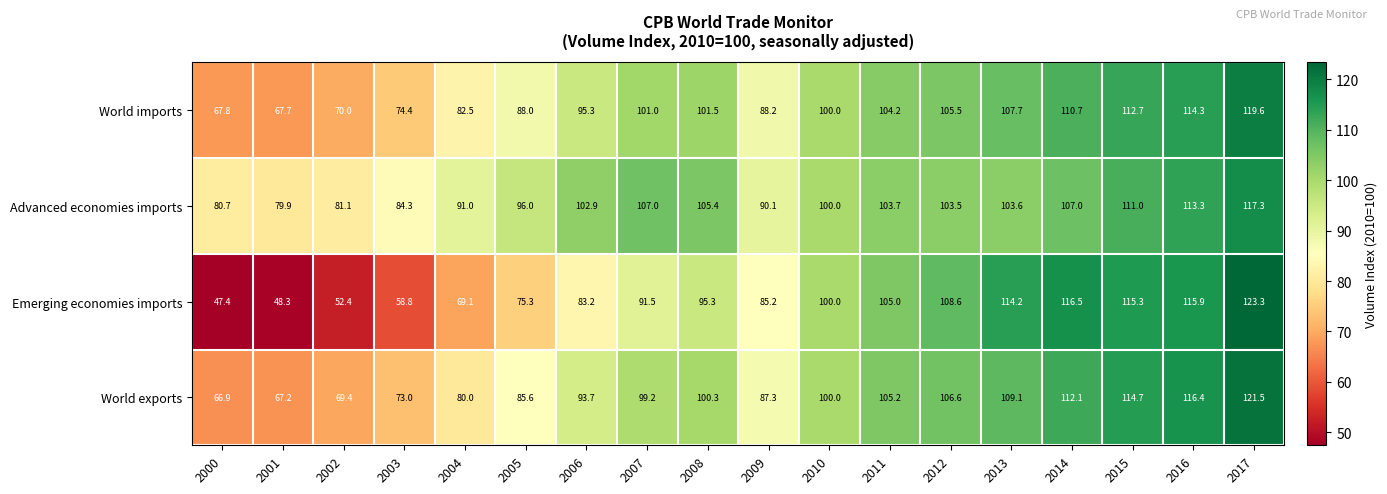

The World imports series shows 139.2 at 2010. True or false?

False